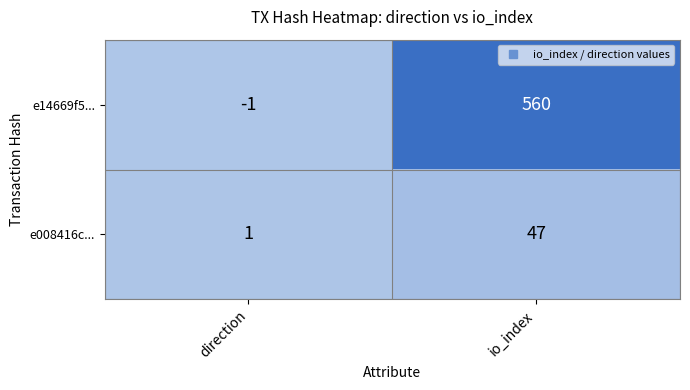

Reading left to right, what are all the values shown in this chart?

e14669f5...: -1	560
e008416c...: 1	47